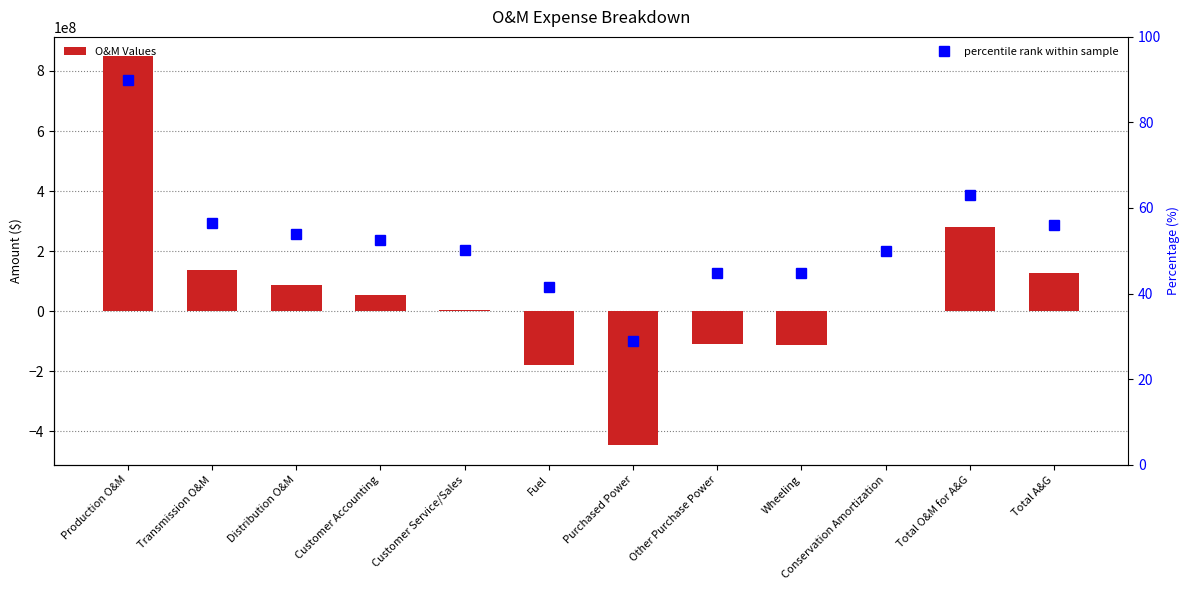

Between Transmission O&M and Fuel, which series saw the biggest shift?

O&M Values